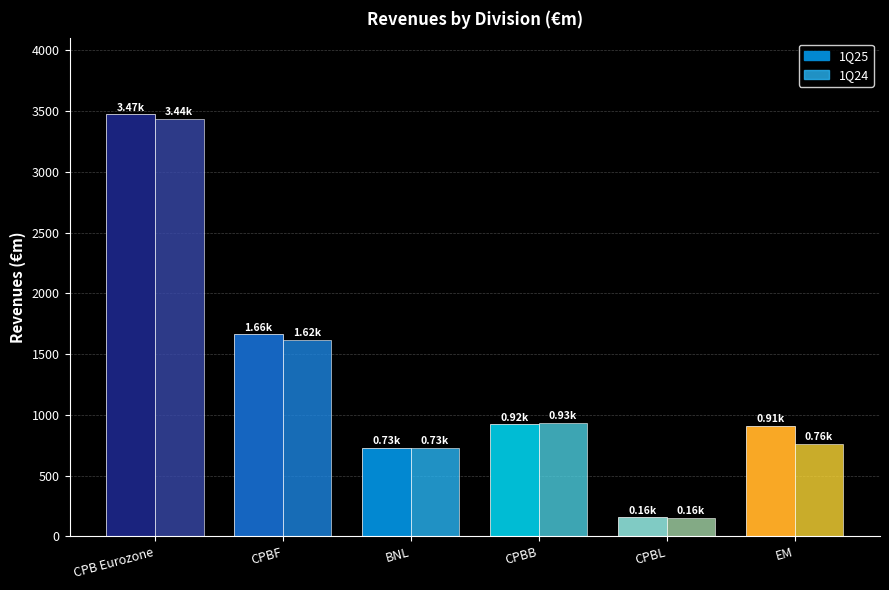

Which series has the largest range (max minus min)?

1Q25